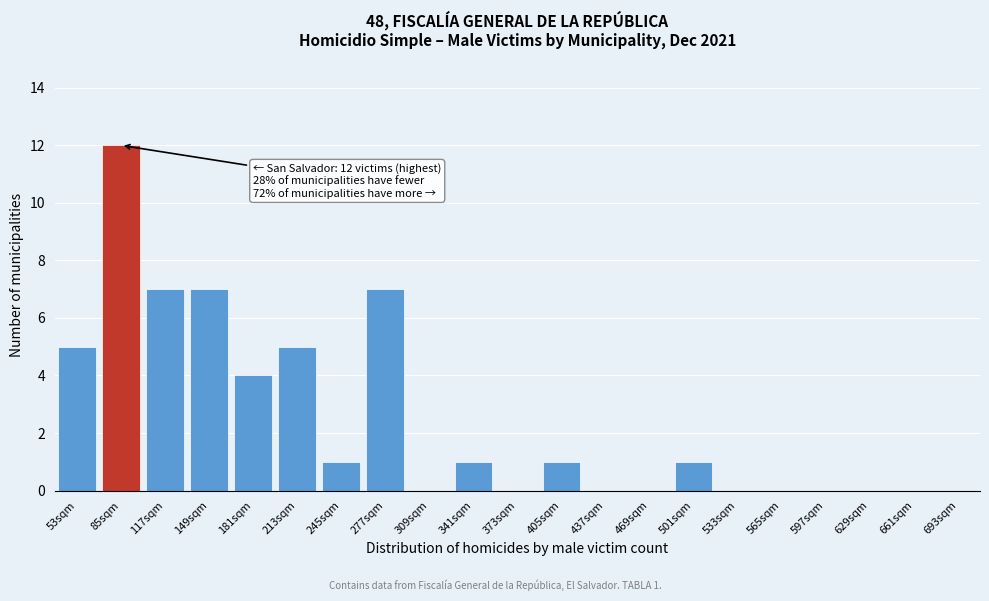

Reading left to right, list all the values displayed in this chart.

53sqm=5	85sqm=12	117sqm=7	149sqm=7	181sqm=4	213sqm=5	245sqm=1	277sqm=7	309sqm=0	341sqm=1	373sqm=0	405sqm=1	437sqm=0	469sqm=0	501sqm=1	533sqm=0	565sqm=0	597sqm=0	629sqm=0	661sqm=0	693sqm=0